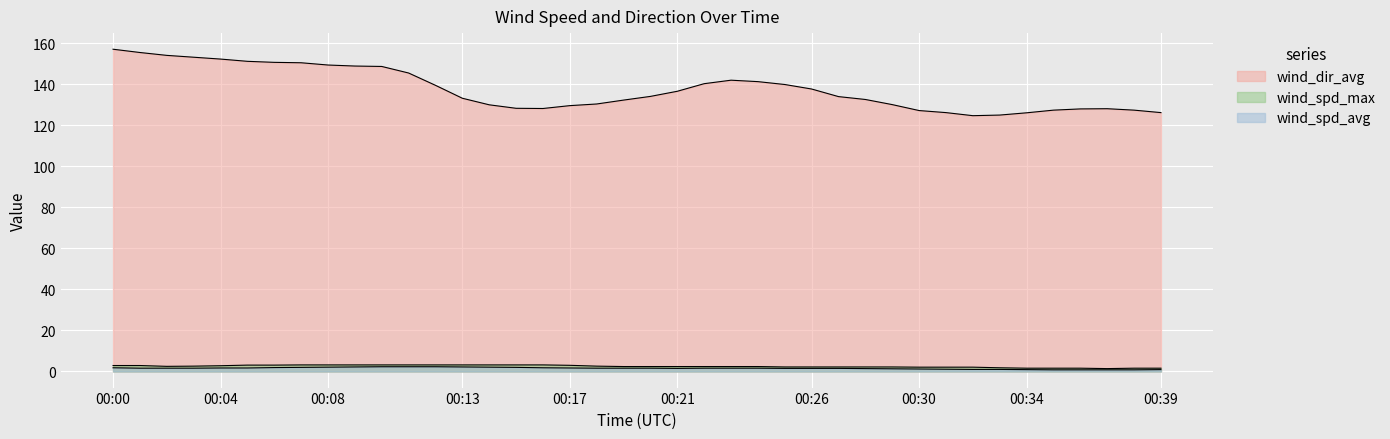

Reading right to left, list all the values displayed in this chart.

wind_spd_avg: 00:39=0.9	00:38=0.8	00:37=0.8	00:36=0.8	00:35=0.8	00:34=0.9	00:33=1.0	00:32=1.0	00:31=1.1	00:30=1.2	00:29=1.3	00:28=1.4	00:27=1.5	00:26=1.5	00:25=1.5	00:24=1.6	00:23=1.6	00:22=1.6	00:21=1.5	00:20=1.6	00:19=1.6	00:18=1.6	00:17=1.7	00:16=1.8	00:15=2.0	00:14=2.1	00:13=2.2	00:12=2.3	00:11=2.3	00:10=2.3	00:09=2.2	00:08=2.1	00:07=2.0	00:06=1.9	00:05=1.7	00:04=1.7	00:03=1.6	00:02=1.6	00:01=1.6	00:00=1.8
wind_spd_max: 00:39=1.6	00:38=1.6	00:37=1.4	00:36=1.6	00:35=1.6	00:34=1.6	00:33=1.8	00:32=2.1	00:31=2.1	00:30=2.1	00:29=2.2	00:28=2.2	00:27=2.2	00:26=2.2	00:25=2.2	00:24=2.4	00:23=2.4	00:22=2.4	00:21=2.4	00:20=2.4	00:19=2.4	00:18=2.6	00:17=3.0	00:16=3.2	00:15=3.2	00:14=3.2	00:13=3.2	00:12=3.2	00:11=3.2	00:10=3.2	00:09=3.2	00:08=3.2	00:07=3.2	00:06=3.1	00:05=3.1	00:04=2.8	00:03=2.6	00:02=2.5	00:01=2.9	00:00=2.9
wind_dir_avg: 00:39=126.2	00:38=127.4	00:37=128.1	00:36=128.0	00:35=127.4	00:34=126.1	00:33=125.0	00:32=124.7	00:31=126.2	00:30=127.2	00:29=130.1	00:28=132.6	00:27=134.0	00:26=137.7	00:25=139.9	00:24=141.3	00:23=142.0	00:22=140.3	00:21=136.6	00:20=134.1	00:19=132.3	00:18=130.4	00:17=129.6	00:16=128.2	00:15=128.3	00:14=130.0	00:13=133.2	00:12=139.5	00:11=145.5	00:10=148.7	00:09=148.9	00:08=149.4	00:07=150.5	00:06=150.7	00:05=151.2	00:04=152.3	00:03=153.2	00:02=154.1	00:01=155.5	00:00=157.1